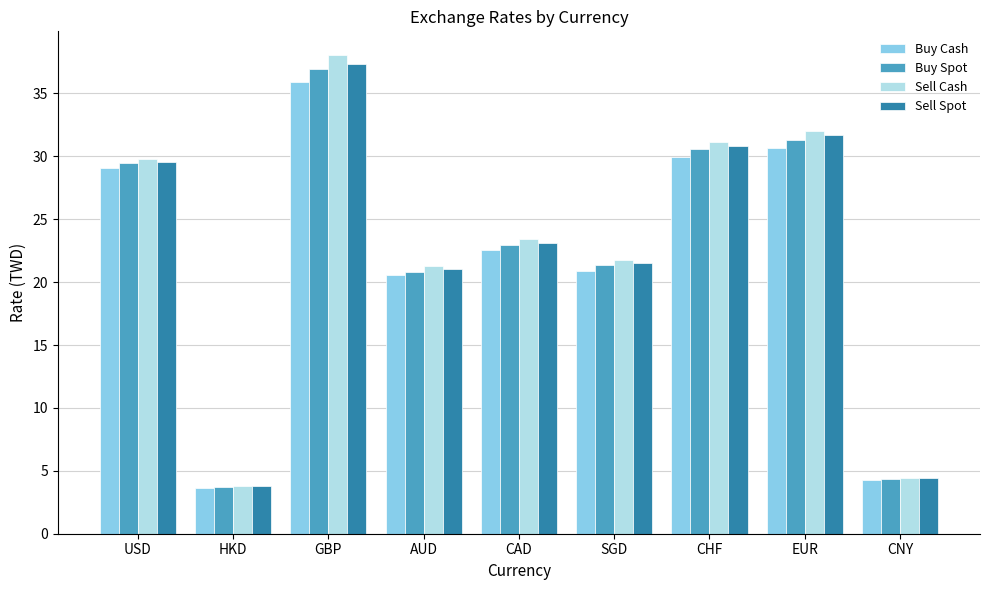

At which label does Sell Cash first exceed 23?

USD